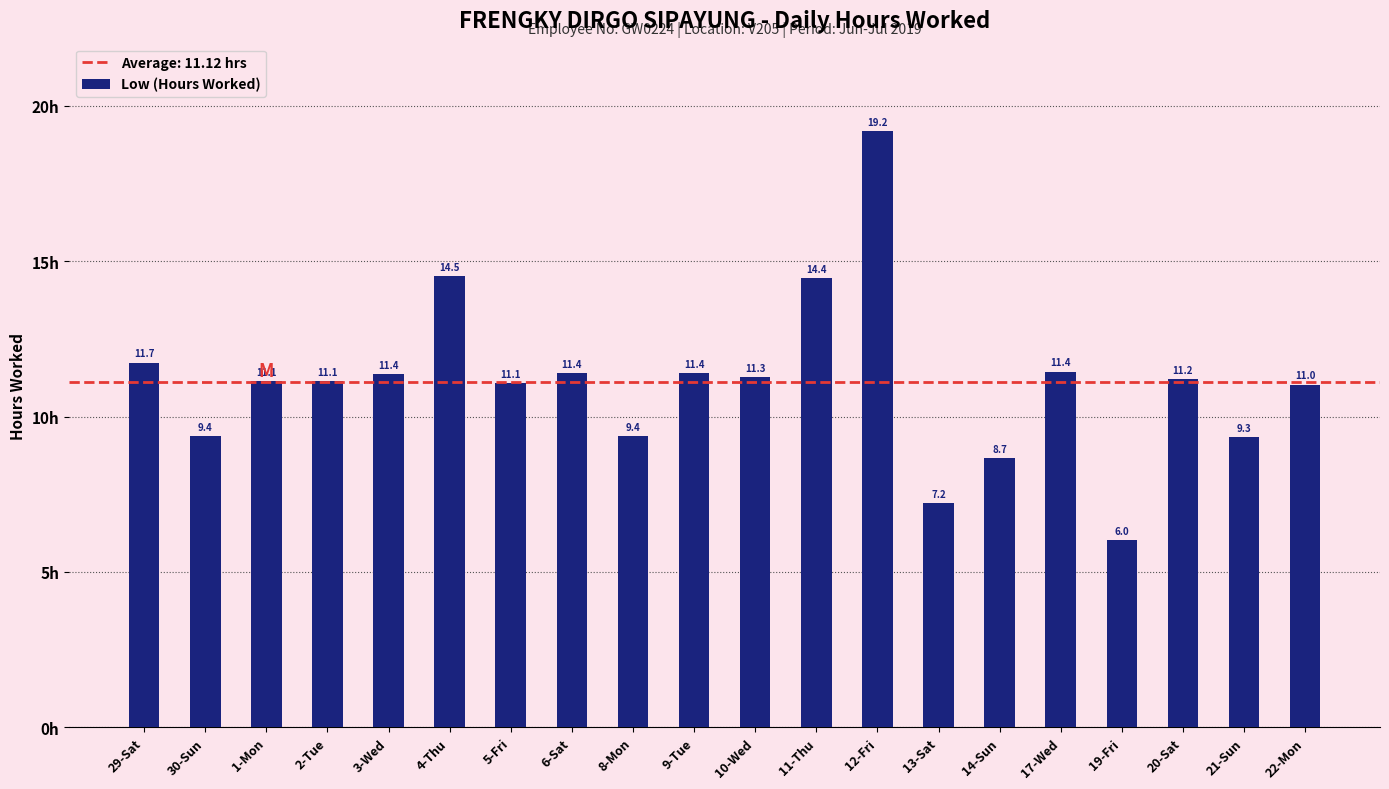

What is the value of the 14th bar from the left?

7.2